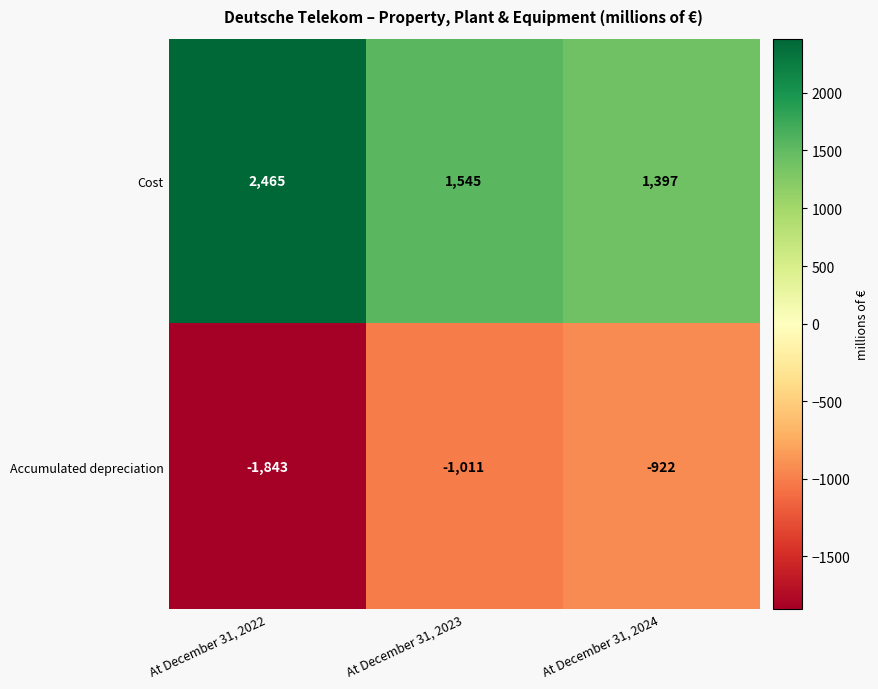

Rank the series at At December 31, 2023 from lowest to highest value.

Accumulated depreciation, Cost